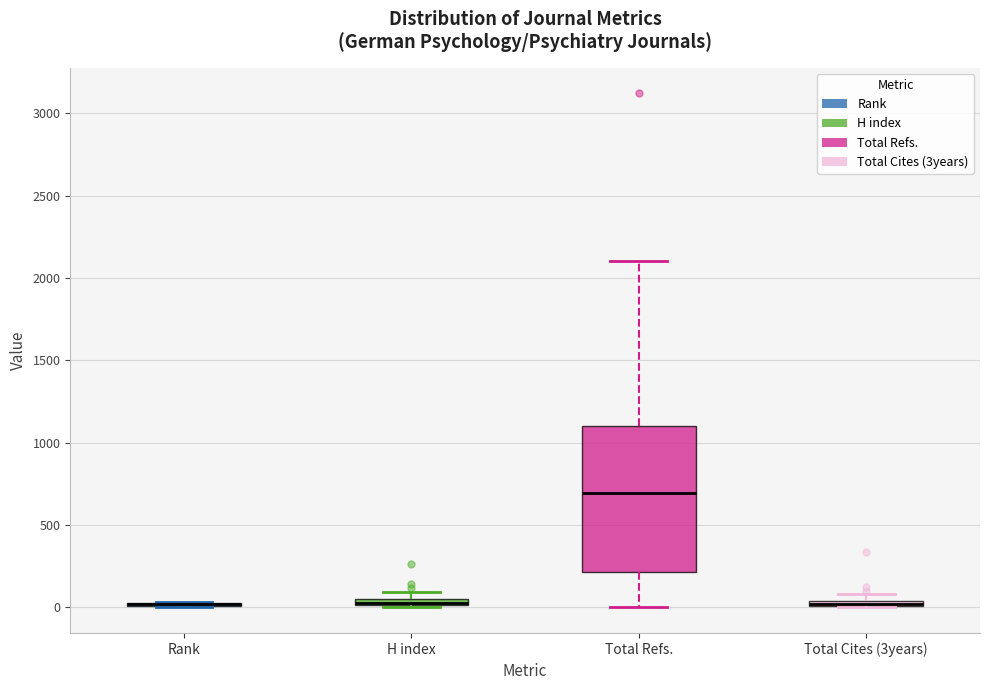

Comparing the boxes themselves (not the whiskers), which one is the tallest?

Total Refs.